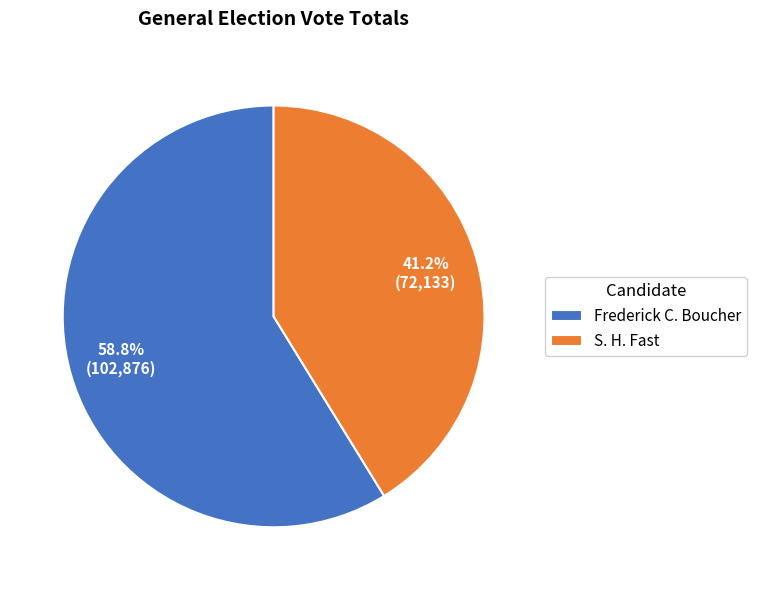

What percentage do S. H. Fast and Frederick C. Boucher together represent?

100.0%